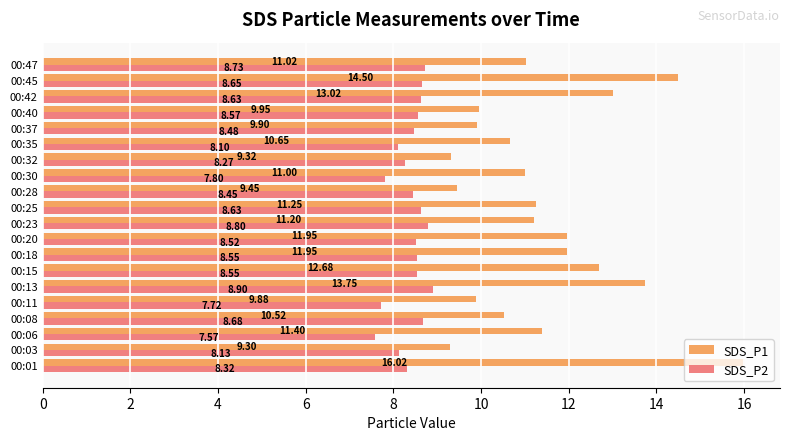

Which series has the largest total across all categories?

SDS_P1